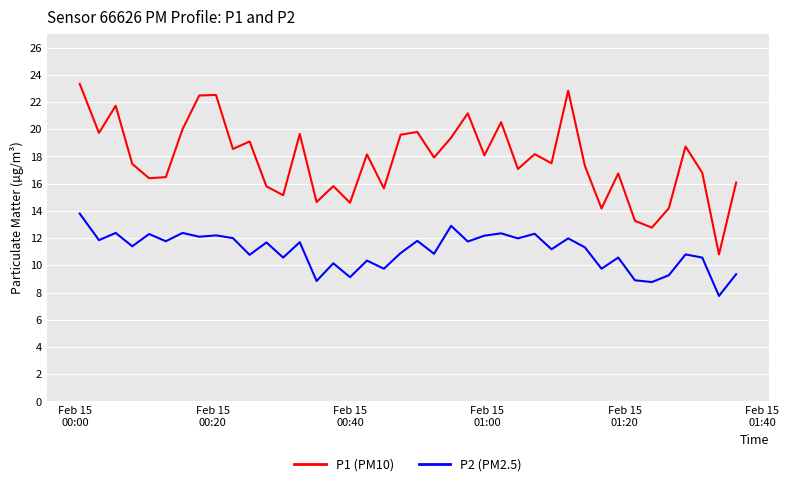

Which series has the largest total across all categories?

P1 (PM10)